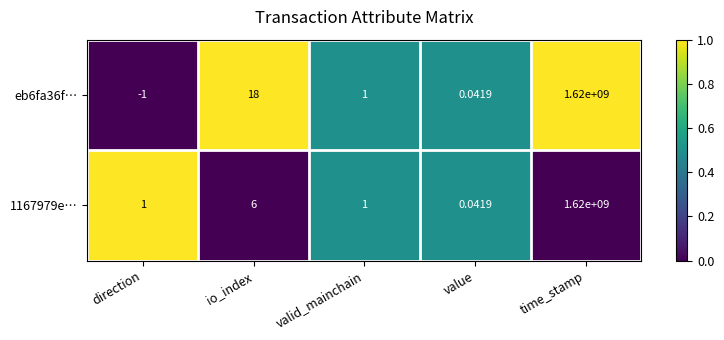

At which label does eb6fa36f… reach its peak?

time_stamp